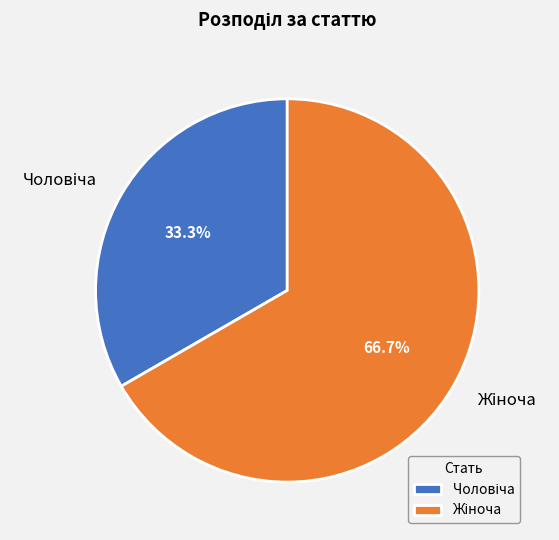

Count the number of slices in the pie.

2